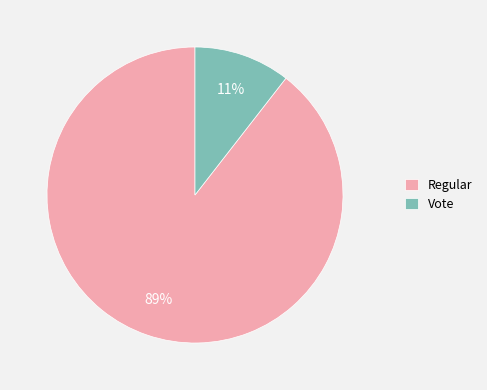

Combined, do Vote and Regular account for over 50%?

Yes